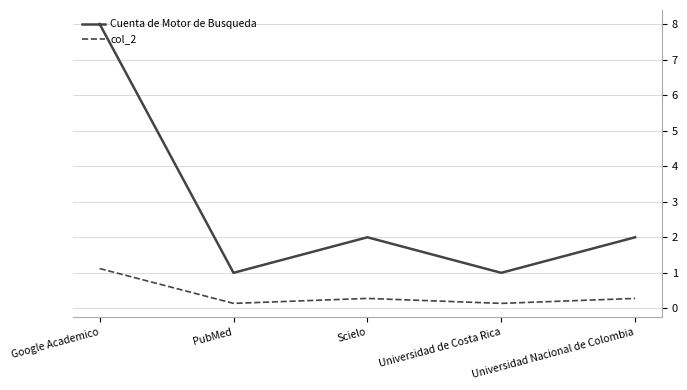

Rank the series by their average value, from lowest to highest.

col_2, Cuenta de Motor de Busqueda